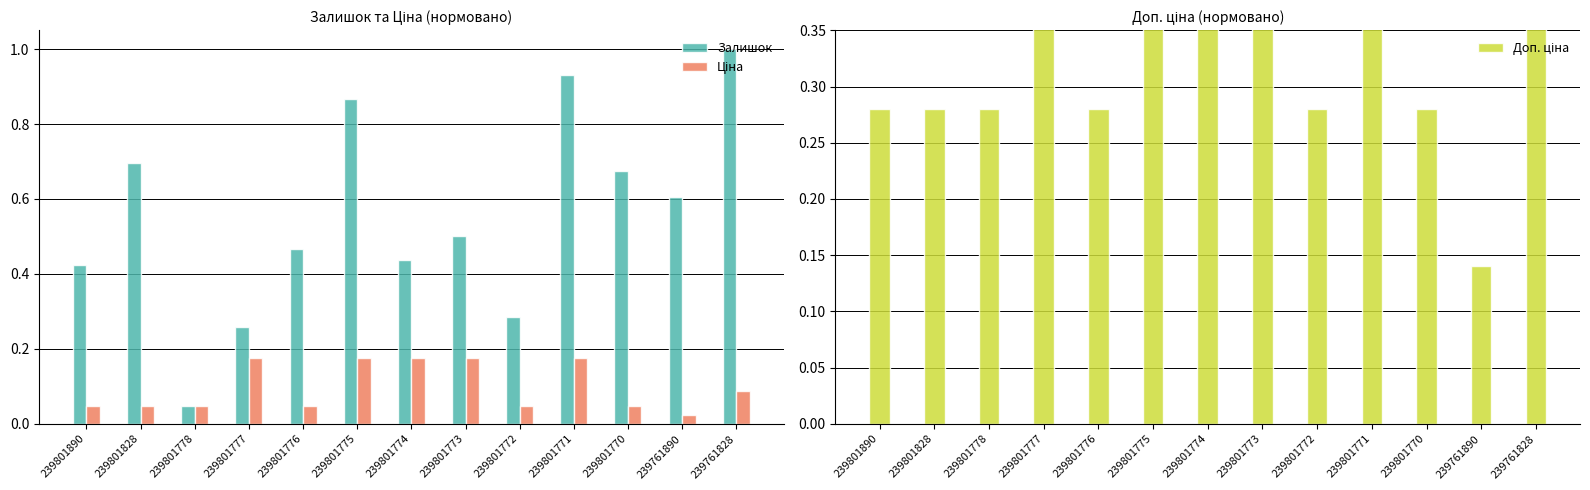

Reading left to right, list all the values displayed in this chart.

Залишок: 239801890=0.4	239801828=0.7	239801778=0.0	239801777=0.3	239801776=0.5	239801775=0.9	239801774=0.4	239801773=0.5	239801772=0.3	239801771=0.9	239801770=0.7	239761890=0.6	239761828=1.0
Ціна: 239801890=0.0	239801828=0.0	239801778=0.0	239801777=0.2	239801776=0.0	239801775=0.2	239801774=0.2	239801773=0.2	239801772=0.0	239801771=0.2	239801770=0.0	239761890=0.0	239761828=0.1
Доп. ціна: 239801890=0.3	239801828=0.3	239801778=0.3	239801777=1.0	239801776=0.3	239801775=1.0	239801774=1.0	239801773=1.0	239801772=0.3	239801771=1.0	239801770=0.3	239761890=0.1	239761828=0.5